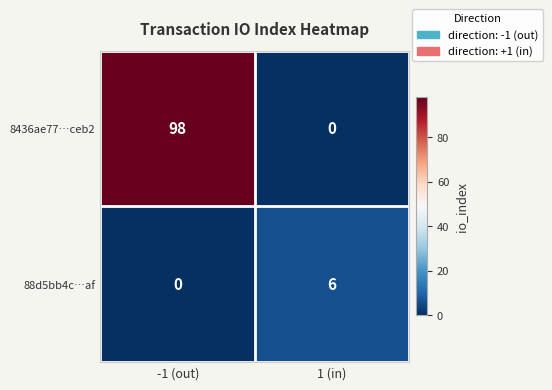

Which series has the largest total across all categories?

8436ae77…ceb2